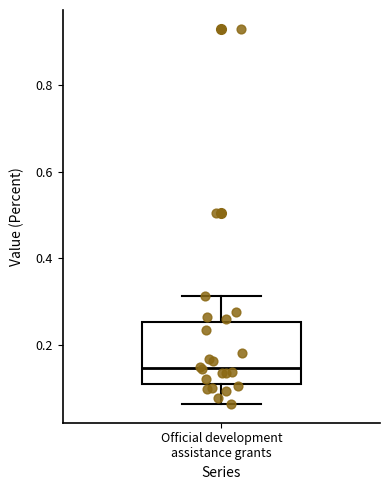

Transcribe this box plot: give where the median line is, the range the box spans, and where the two whiskers end, as read against the y-axis. The values are not printed on the chart, so give them approximately, as read against the axis.

median 0.14, box 0.10 to 0.26, whiskers 0.06 to 0.32